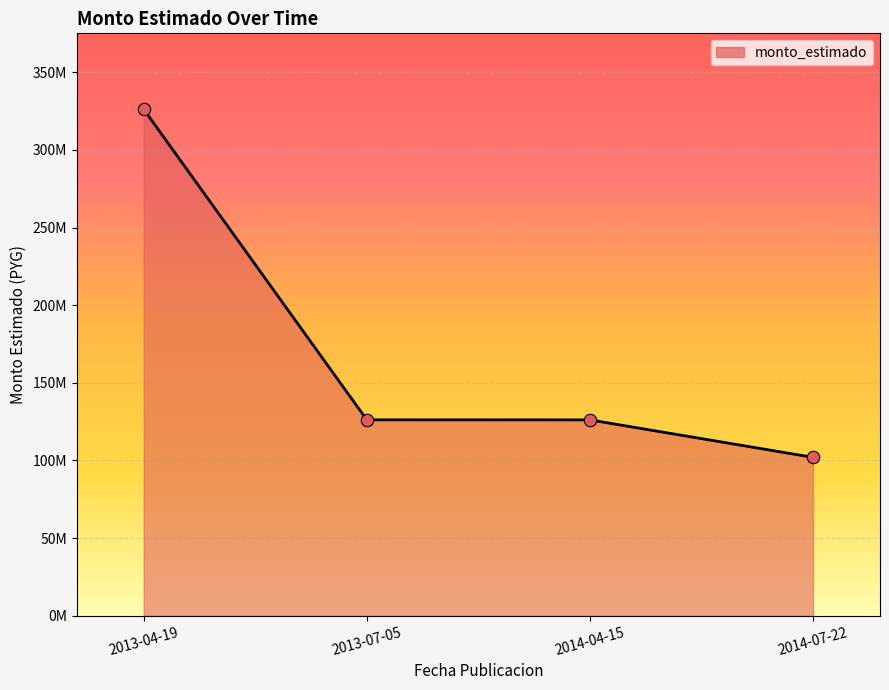

Between 2013-04-19 and 2013-07-05, which is larger?

2013-04-19